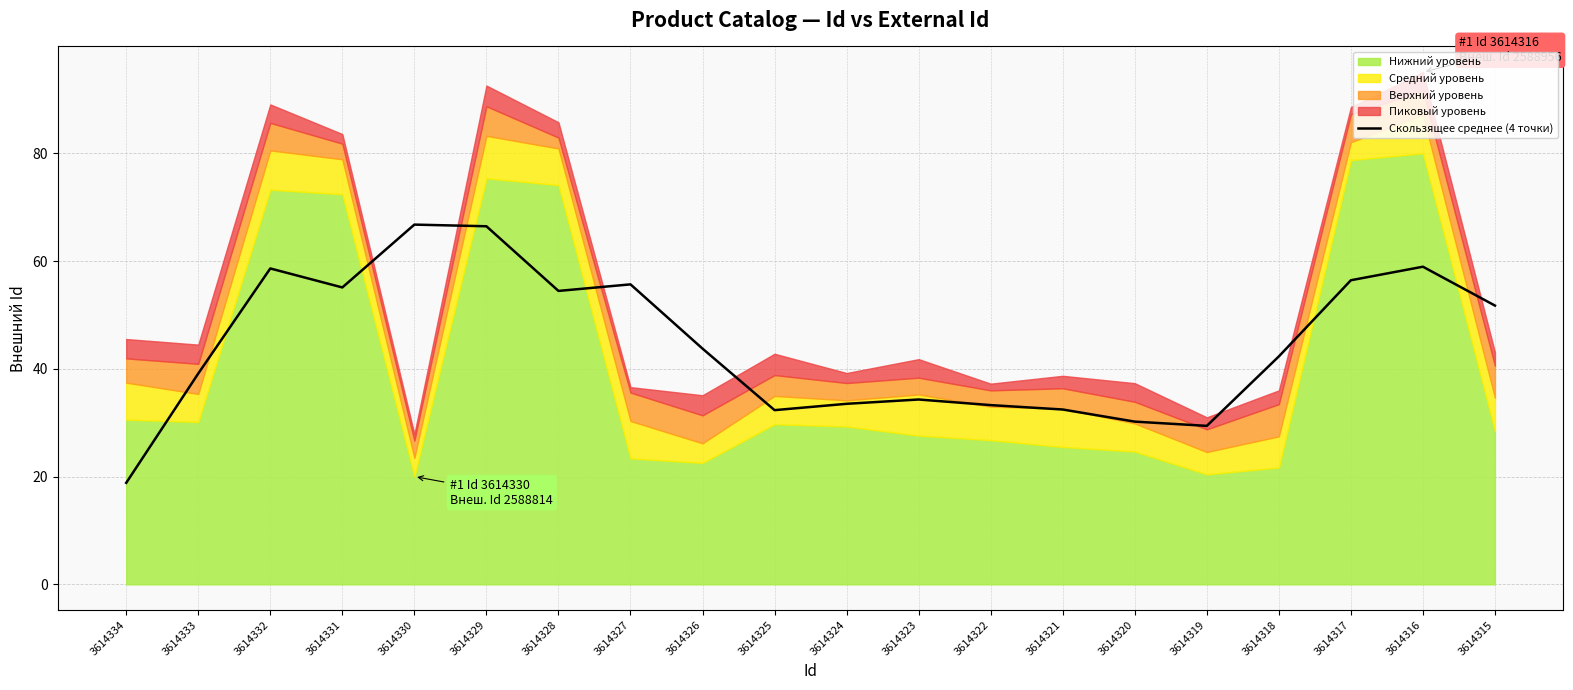

The value at 3614325 is 43.0. True or false?

False